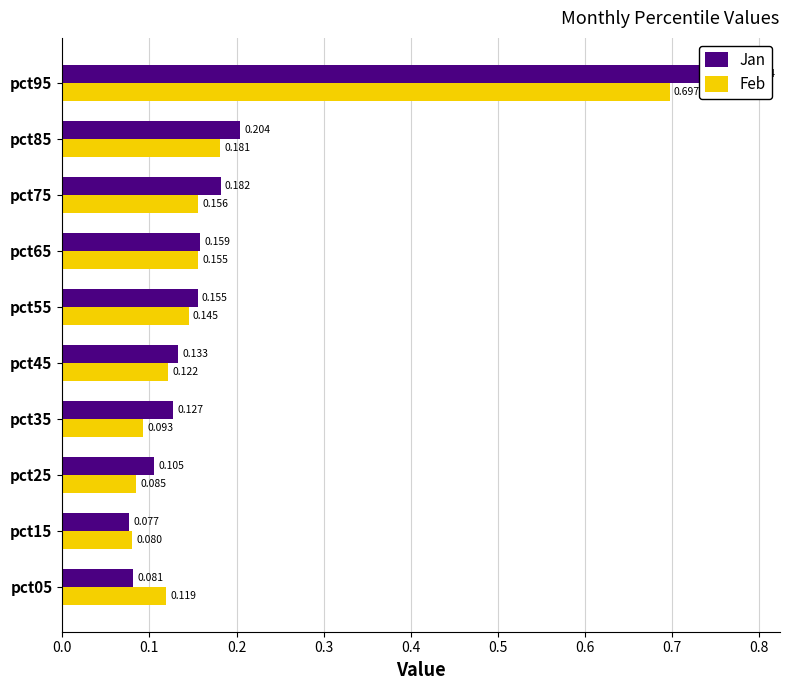

Does the chart contain any negative values?

No